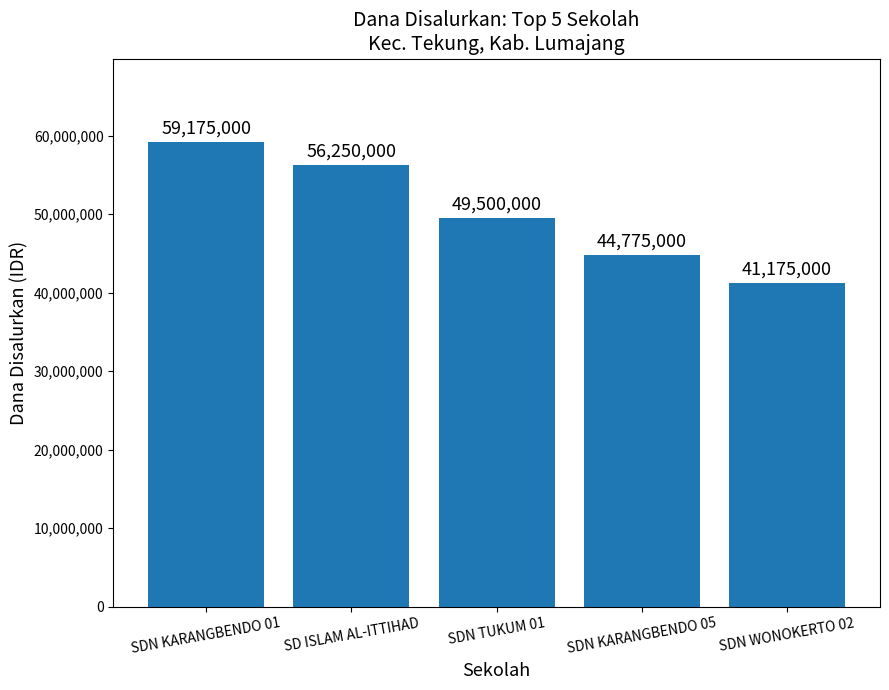

How many categories are shown in the chart?

5